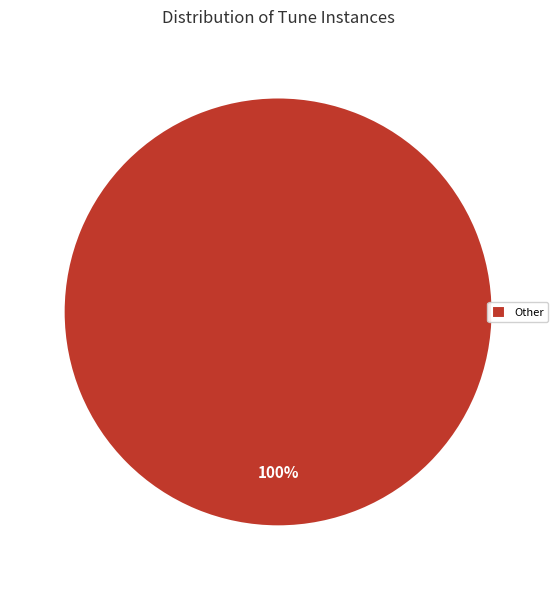

Is it true that Other is 100% of the pie?

True